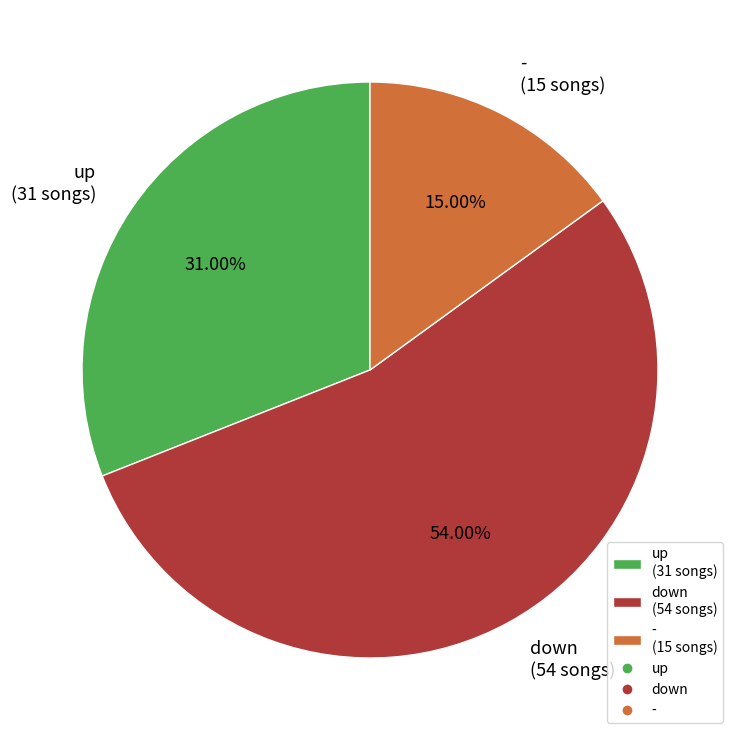

Does down account for over 50% of the chart?

Yes